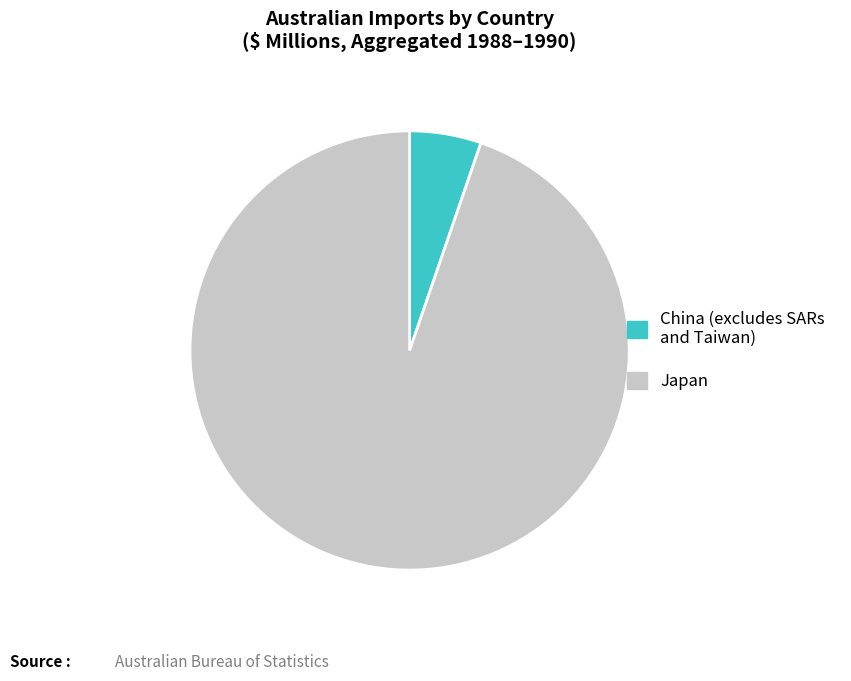

Count the number of slices in the pie.

2